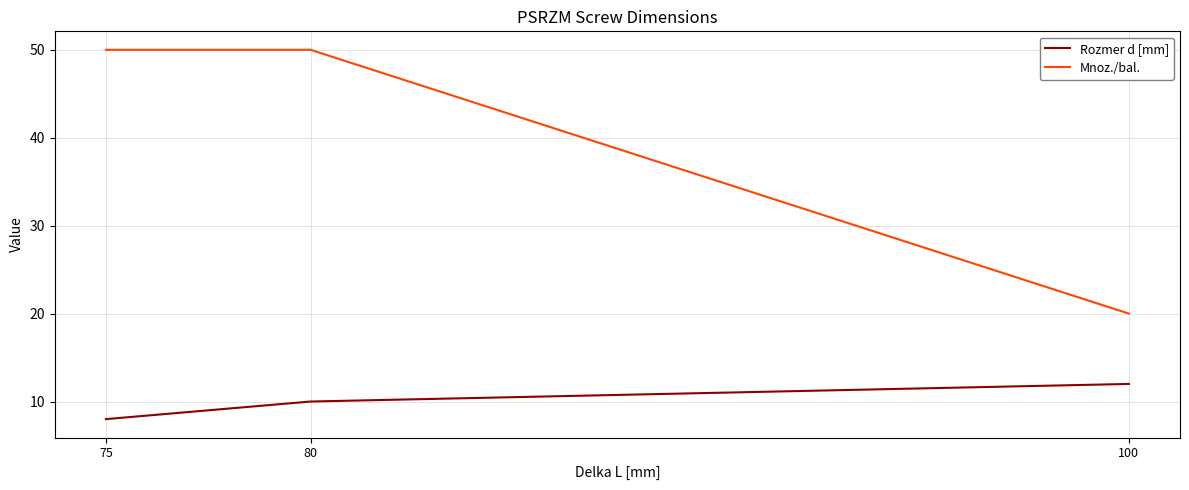

What is the difference between the second highest and minimum values in the Mnoz./bal. series?

30